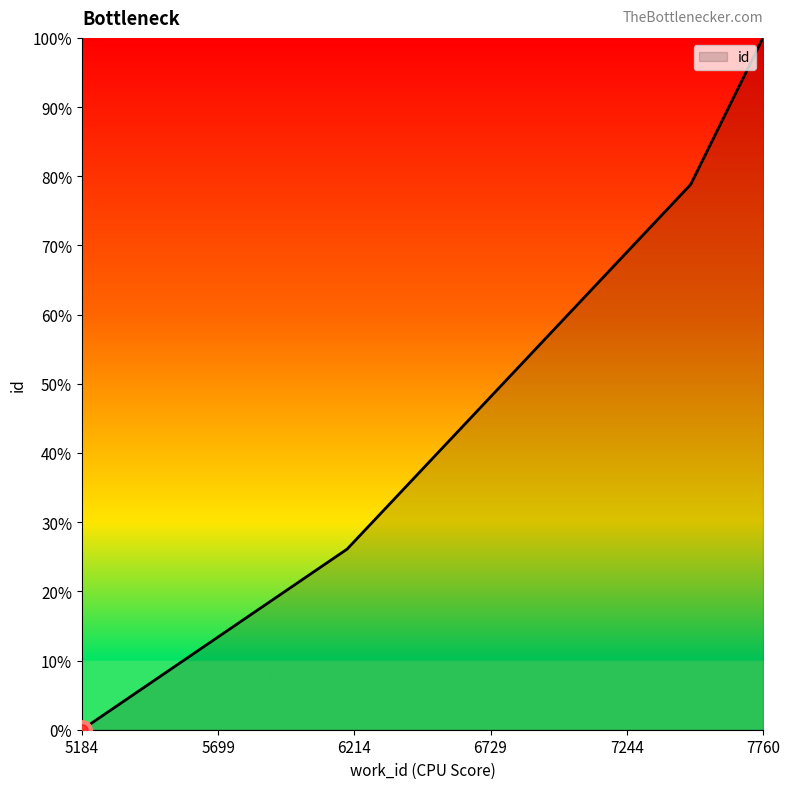

What is the value of the 2nd point from the left?

26.1